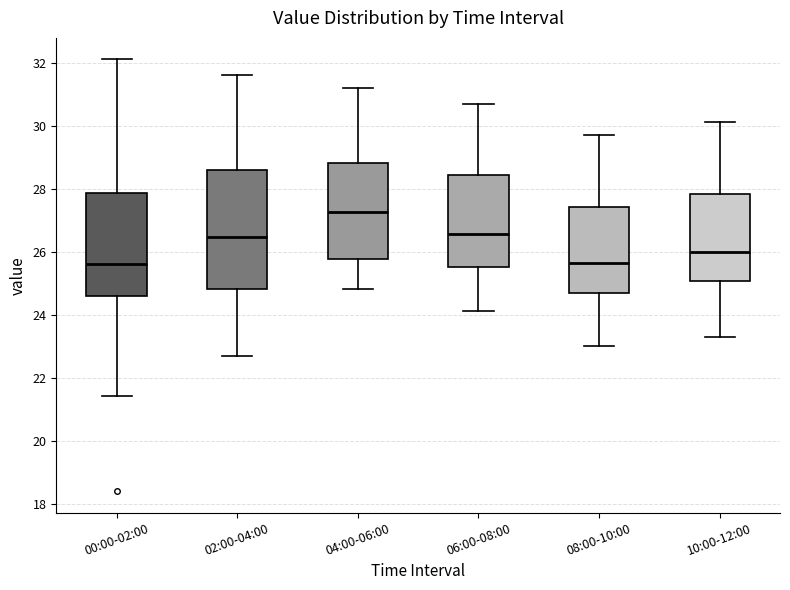

Reading left to right, transcribe this box plot: for each box, give where its median line is, the range the box spans, and where its two whiskers end, as read against the y-axis. The values are not printed on the chart, so give them approximately, as read against the axis.

00:00-02:00: median 25.6, box 24.6 to 27.8, whiskers 21.4 to 32.2
02:00-04:00: median 26.4, box 24.8 to 28.6, whiskers 22.8 to 31.6
04:00-06:00: median 27.2, box 25.8 to 28.8, whiskers 24.8 to 31.2
06:00-08:00: median 26.6, box 25.6 to 28.4, whiskers 24.2 to 30.8
08:00-10:00: median 25.6, box 24.6 to 27.4, whiskers 23.0 to 29.8
10:00-12:00: median 26.0, box 25.0 to 27.8, whiskers 23.4 to 30.2